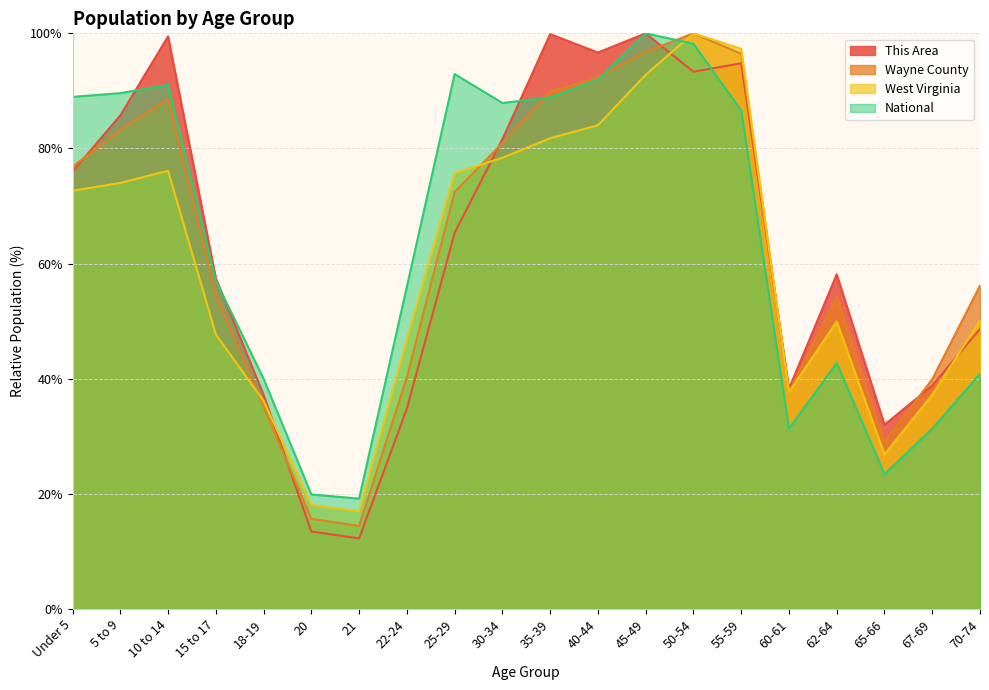

What is the label of the 14th point from the right?

21